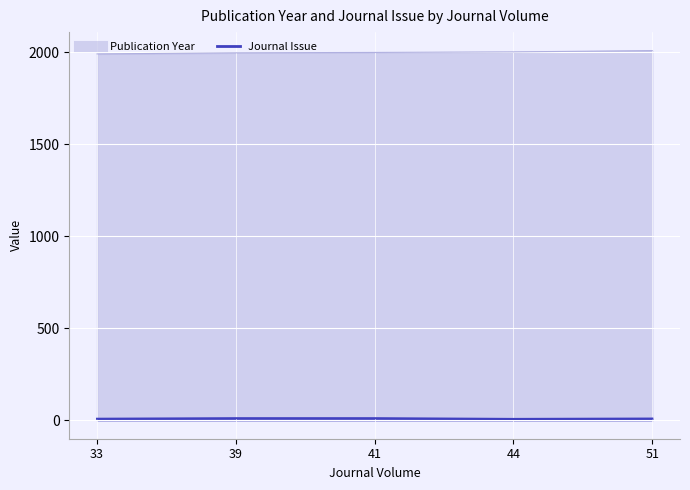

At how many categories does at least one series exceed 313?

5